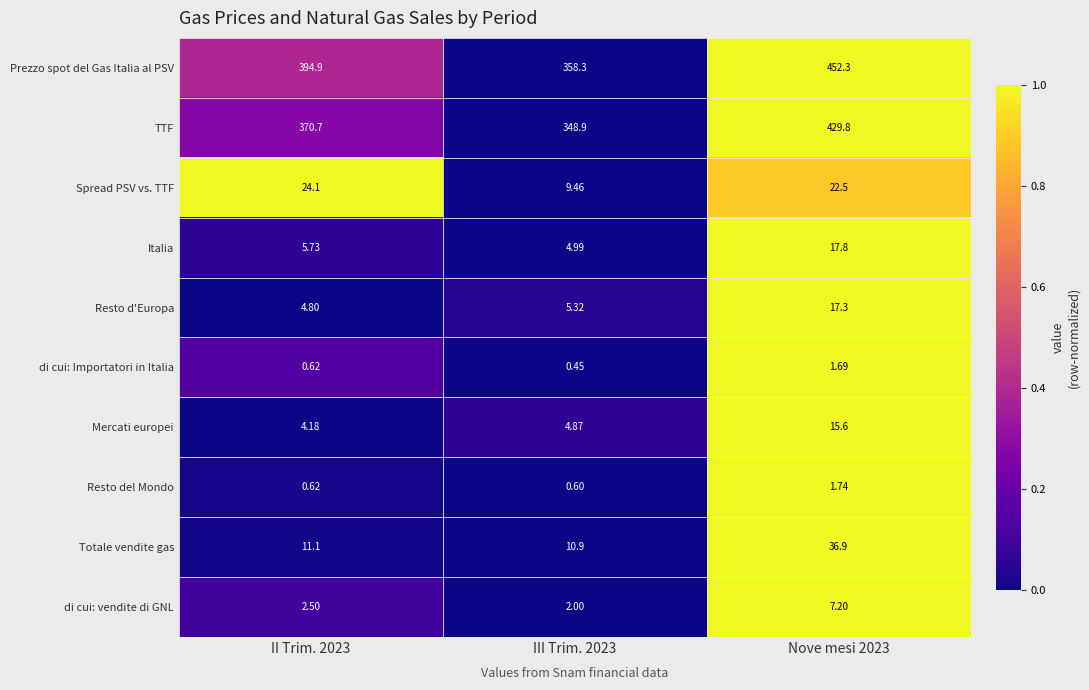

Which series changed the most between III Trim. 2023 and Nove mesi 2023?

Prezzo spot del Gas Italia al PSV